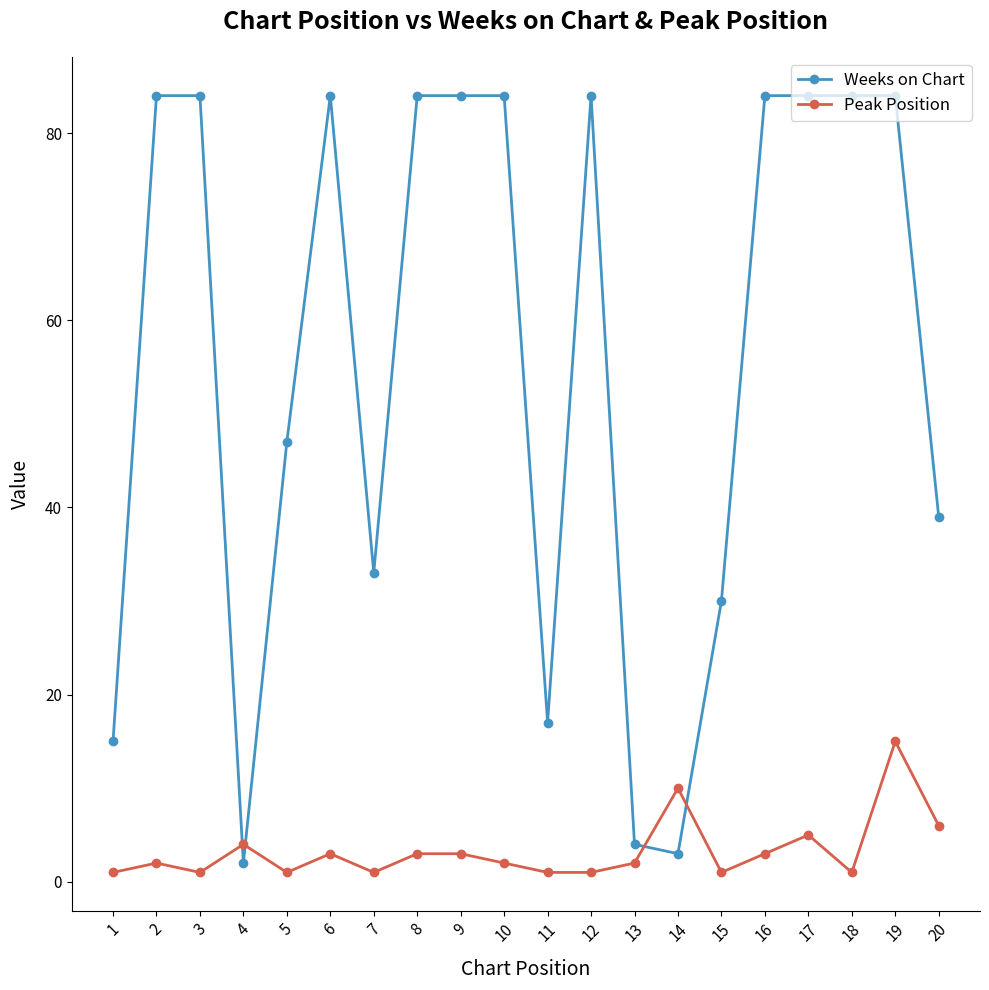

Reading left to right, what are all the values shown in this chart?

Weeks on Chart: 15	84	84	2	47	84	33	84	84	84	17	84	4	3	30	84	84	84	84	39
Peak Position: 1	2	1	4	1	3	1	3	3	2	1	1	2	10	1	3	5	1	15	6